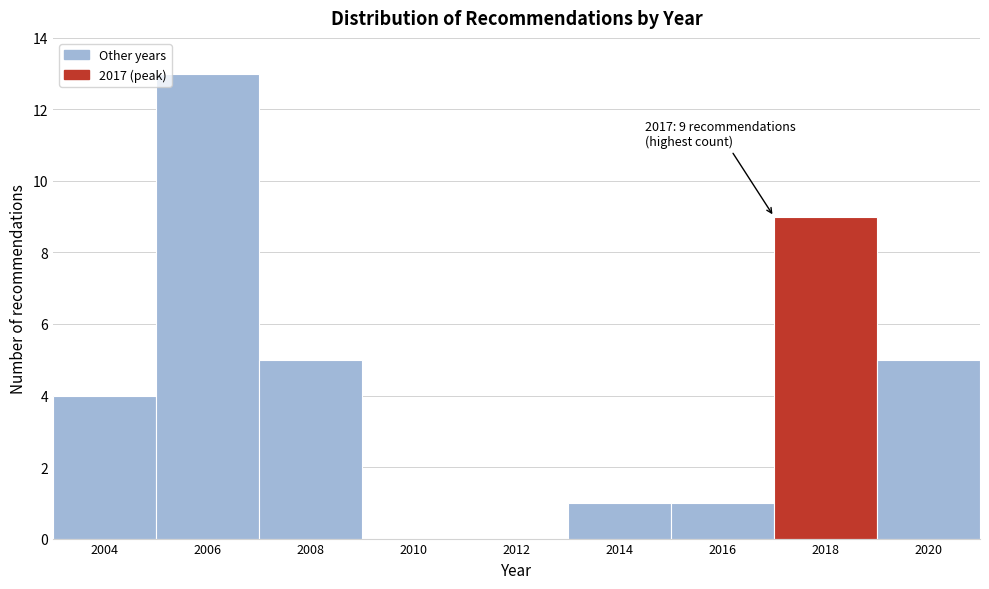

Over which range of the x-axis is the bar tallest?

2005 to 2007